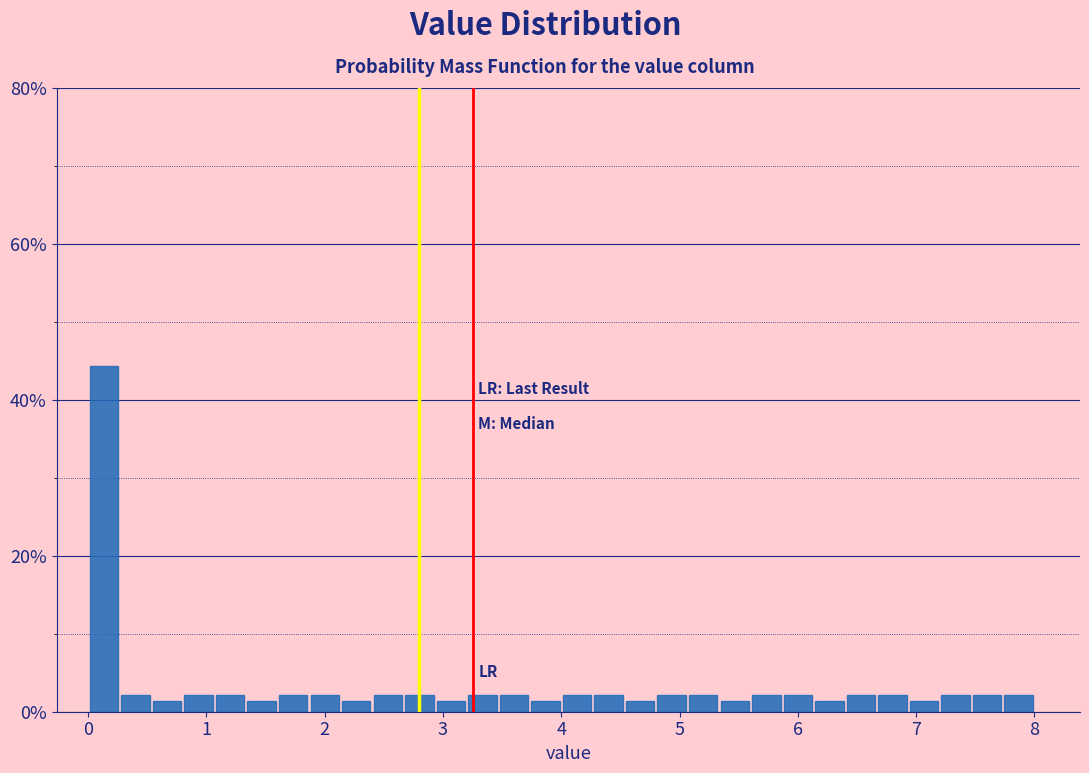

Read against the x-axis, roughly where is the centre of the tallest bar?

0.1